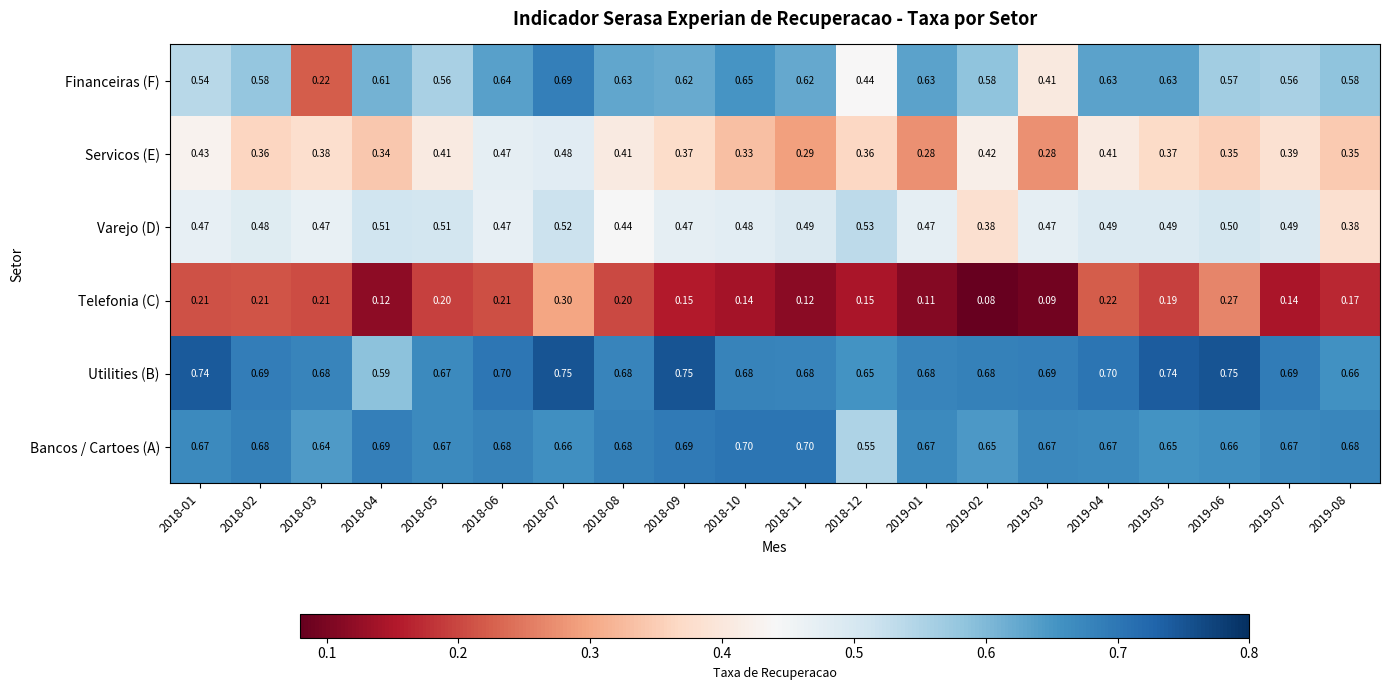

Rank the series at 2018-09 from lowest to highest value.

Telefonia (C), Servicos (E), Varejo (D), Financeiras (F), Bancos / Cartoes (A), Utilities (B)